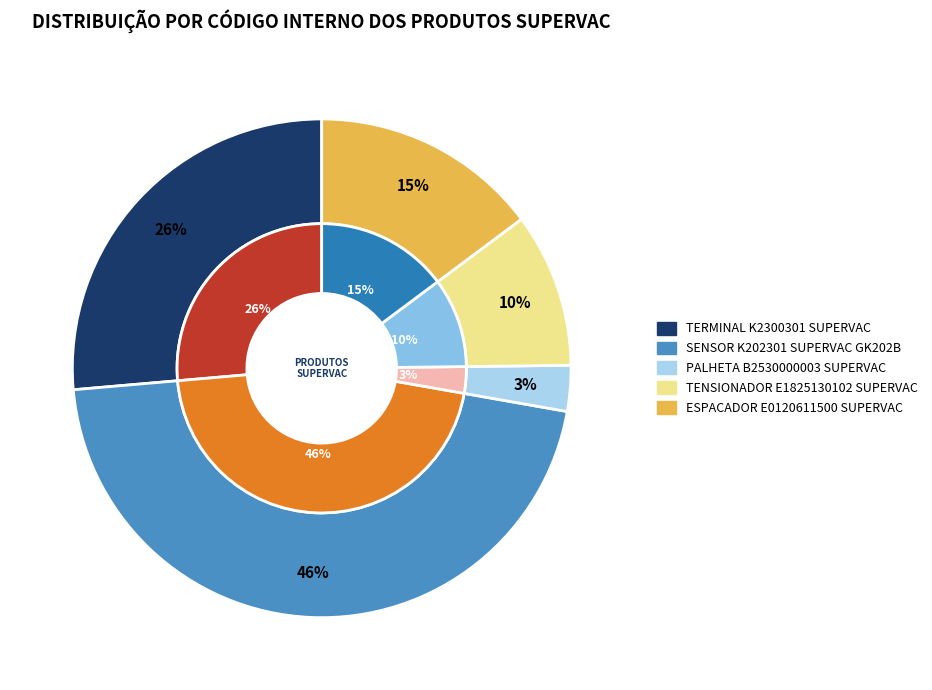

Is it true that TERMINAL K2300301 SUPERVAC is 41% of the pie?

False